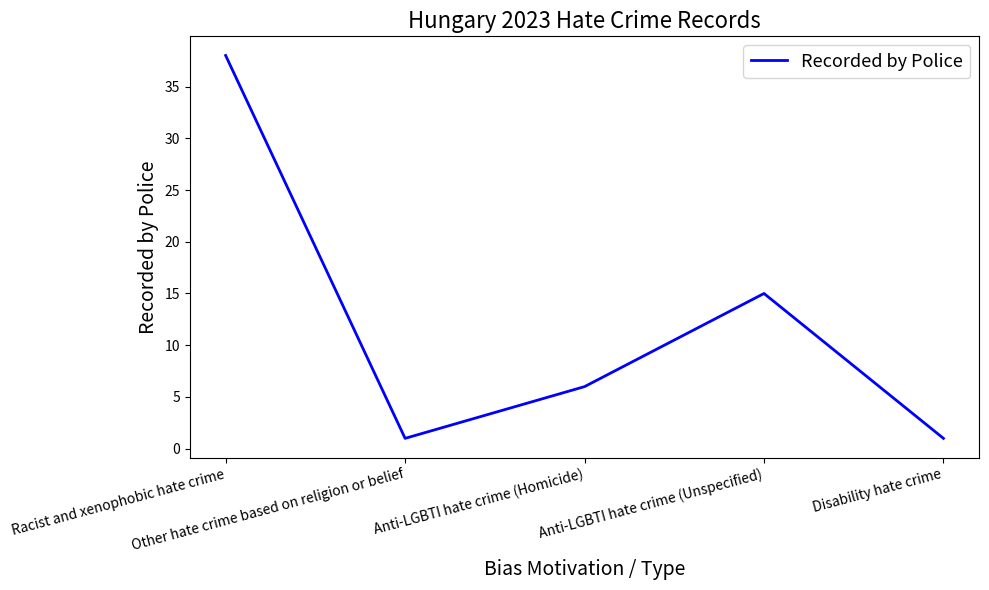

At which category does the data reach its first local peak?

Anti-LGBTI hate crime (Unspecified)